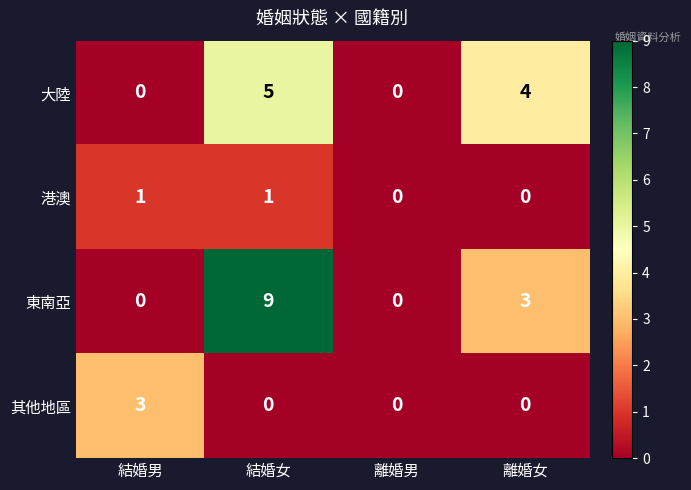

The value of 東南亞 at 結婚男 is -4. True or false?

False